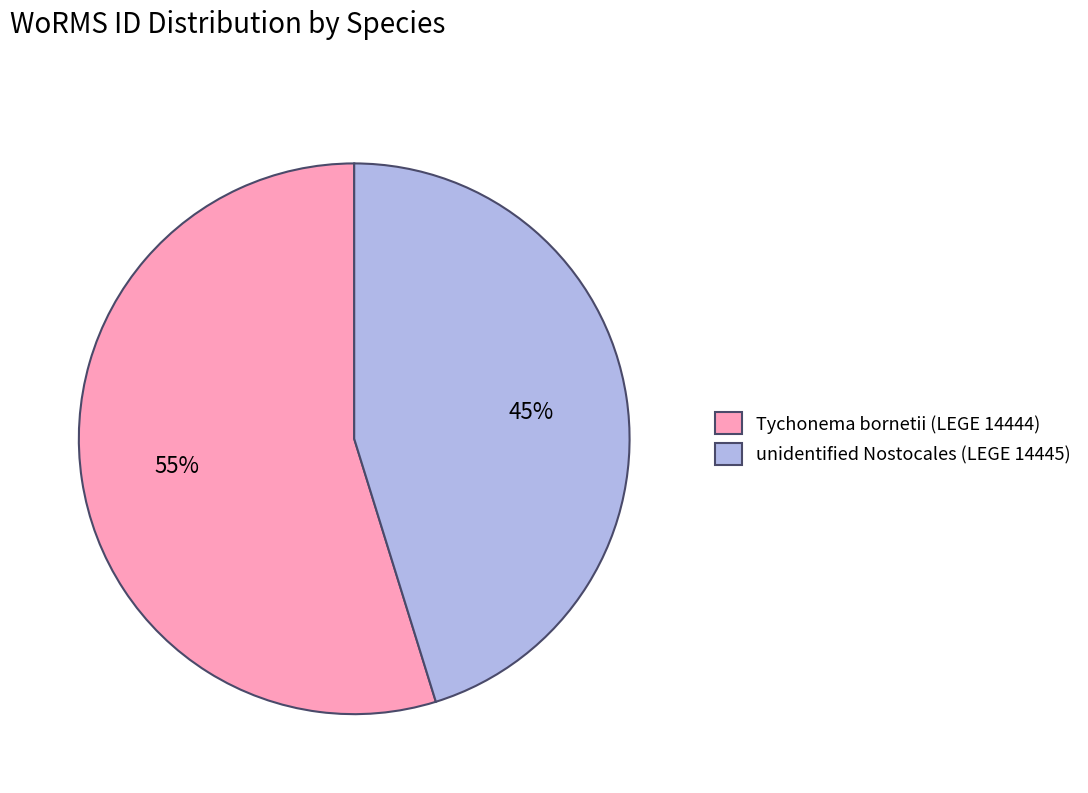

Is it true that unidentified Nostocales (LEGE 14445) is 45% of the pie?

True